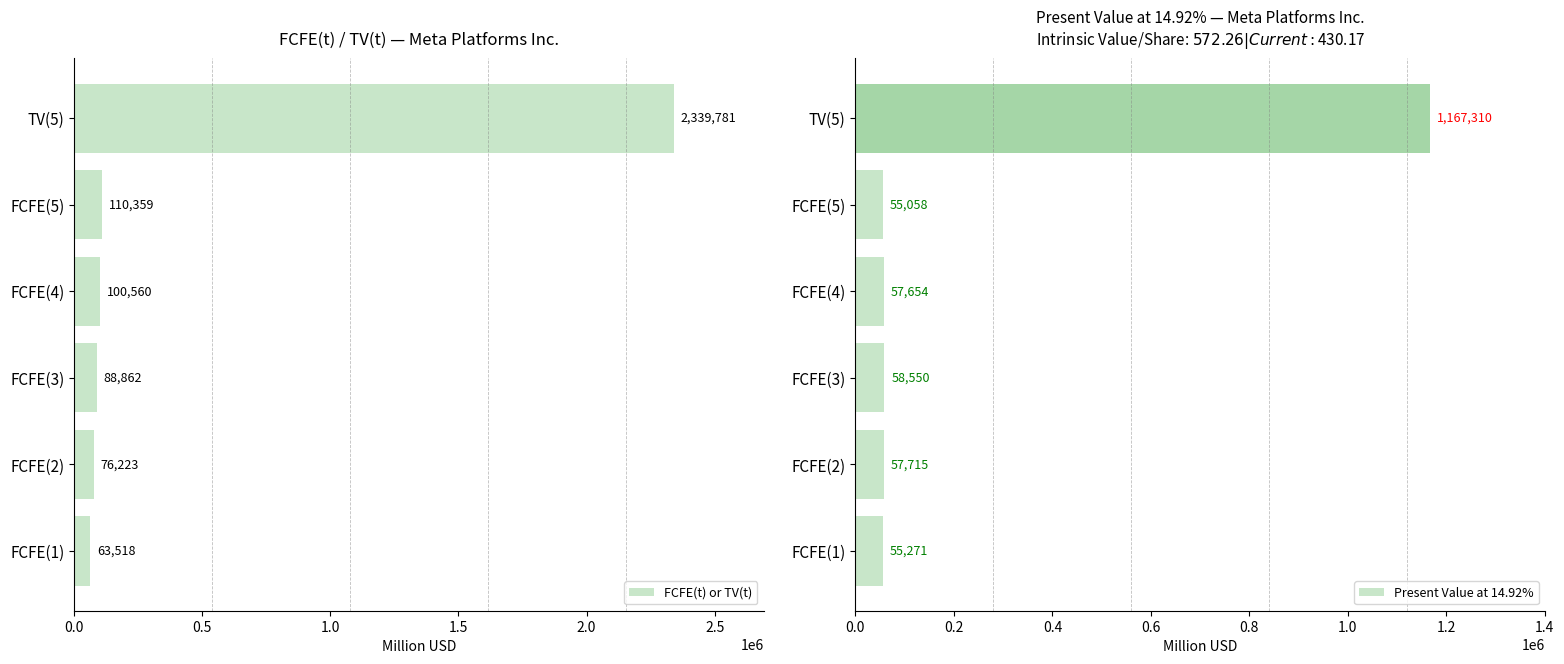

Count the number of data series in this chart.

2